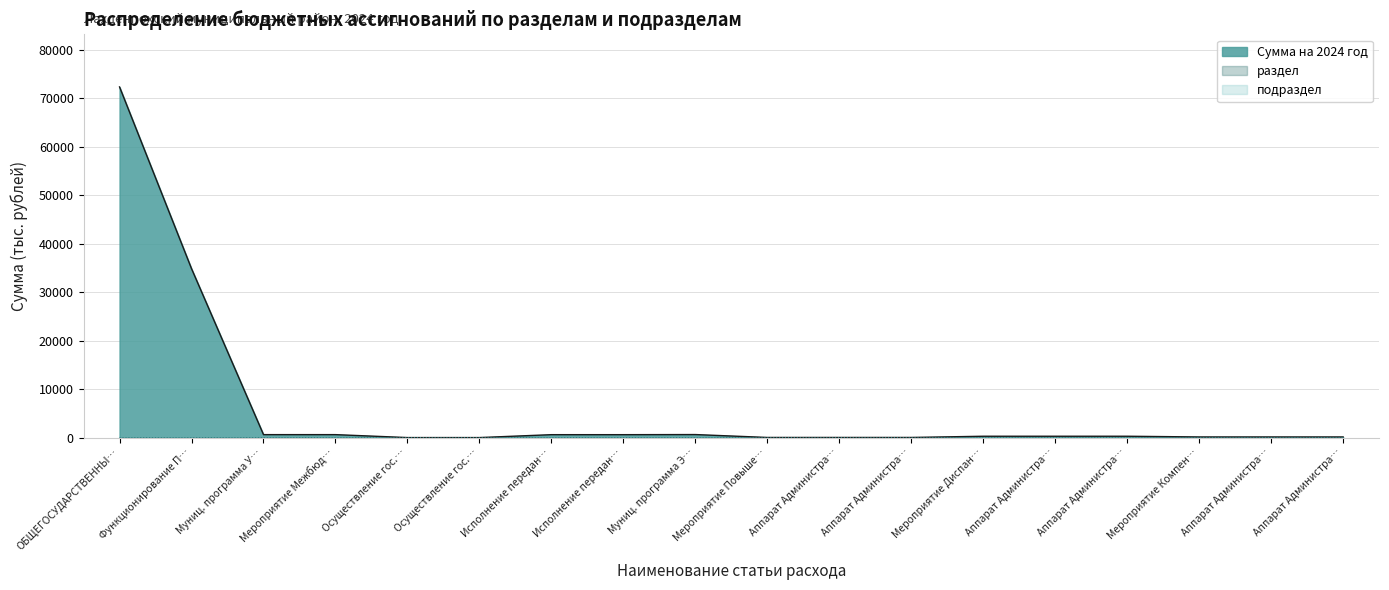

True or false: сумма and подраздел intersect in this chart.

False